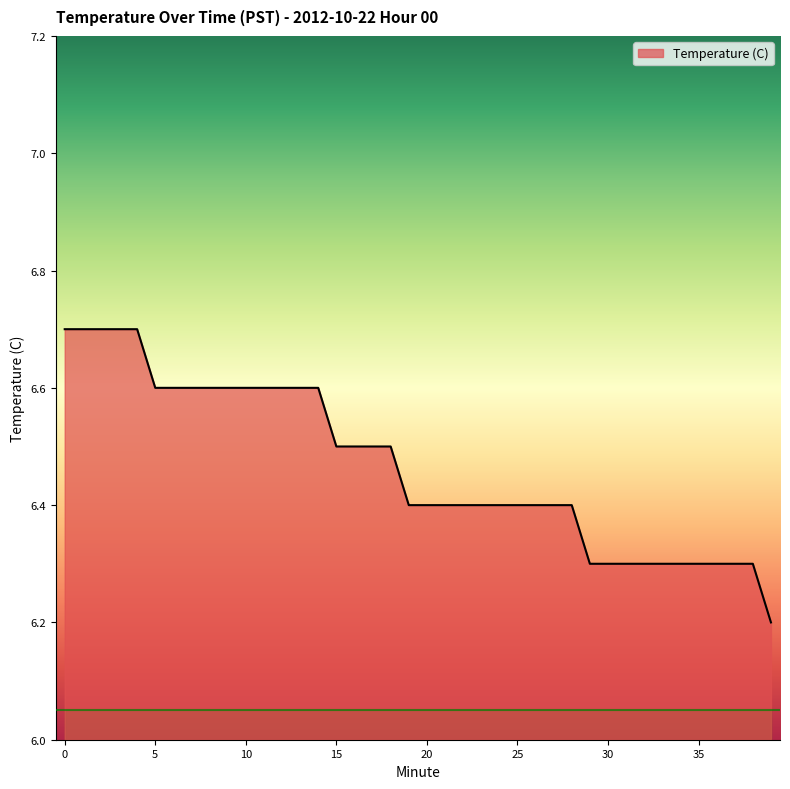

What is the difference between the maximum and minimum values?

0.5